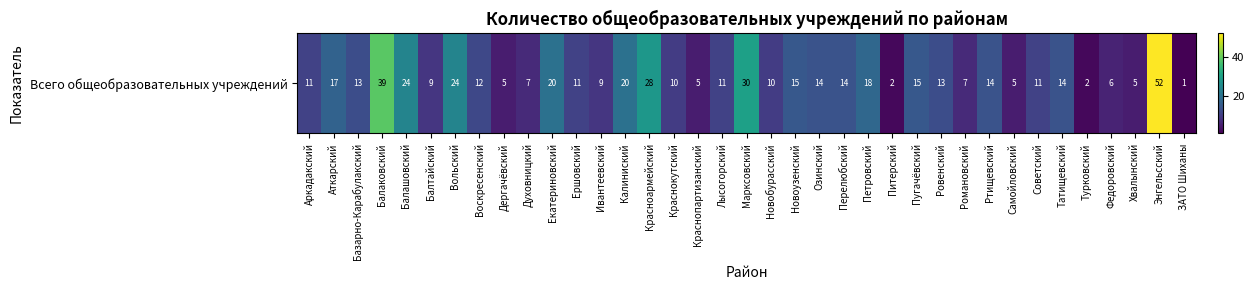

Reading left to right, transcribe all the data shown in this chart.

11	17	13	39	24	9	24	12	5	7	20	11	9	20	28	10	5	11	30	10	15	14	14	18	2	15	13	7	14	5	11	14	2	6	5	52	1